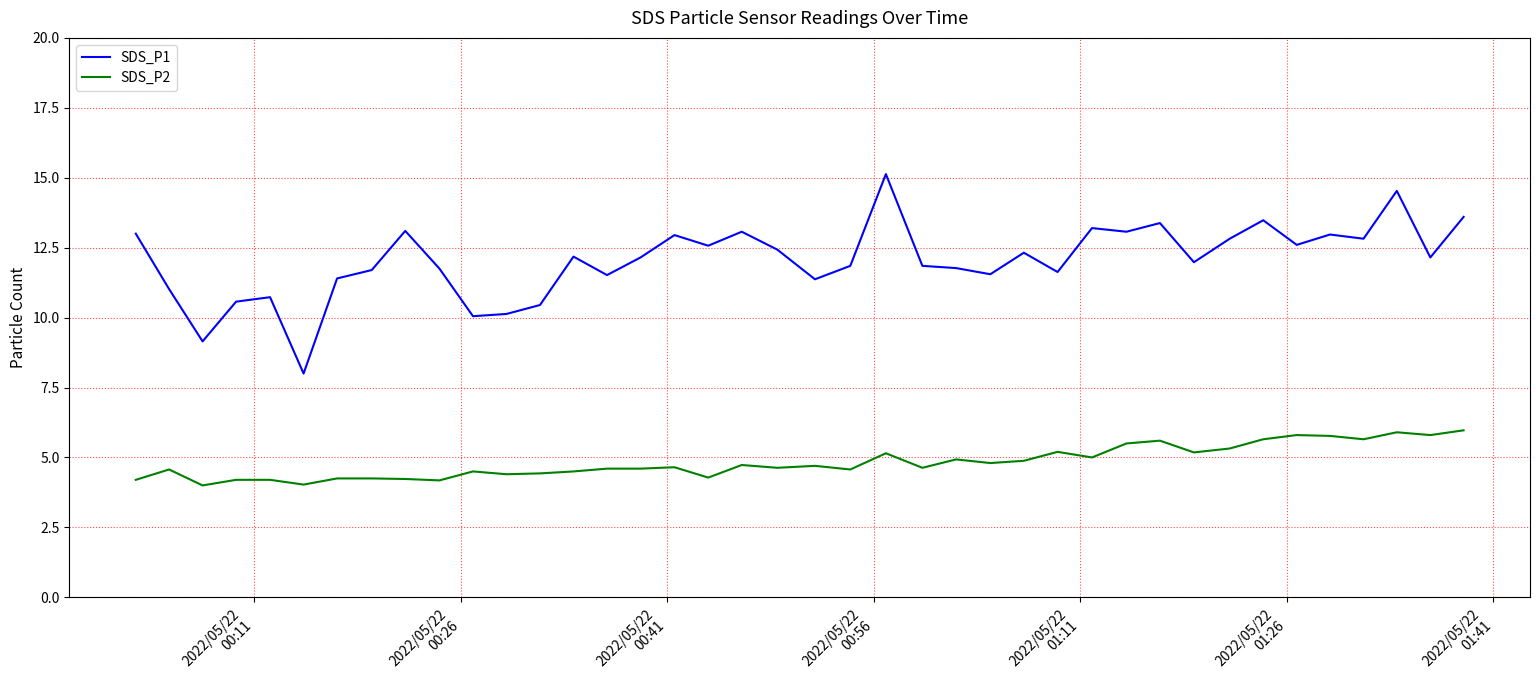

What is the greatest value displayed?

15.1